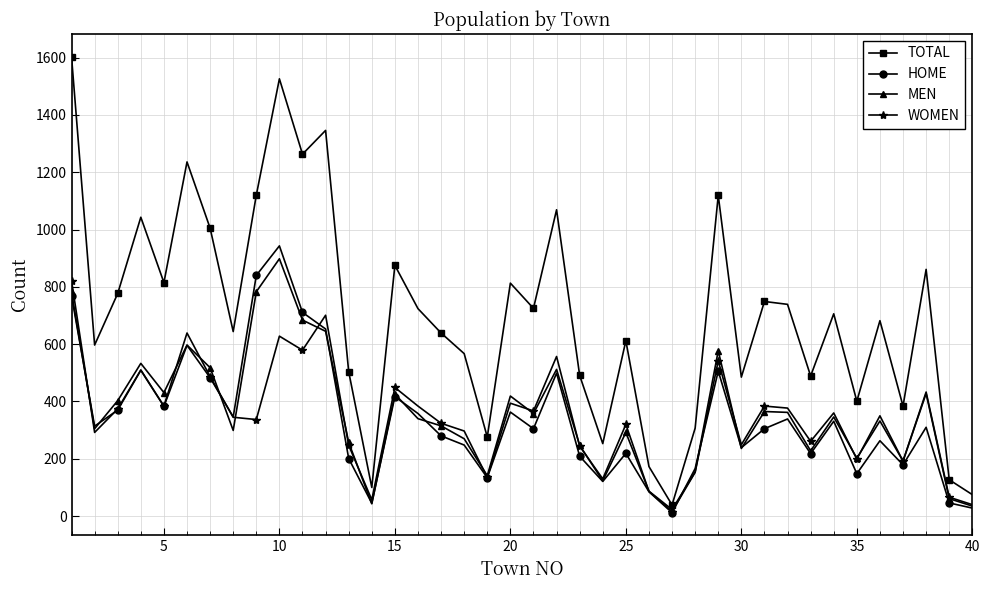

What is the maximum value for HOME?

943